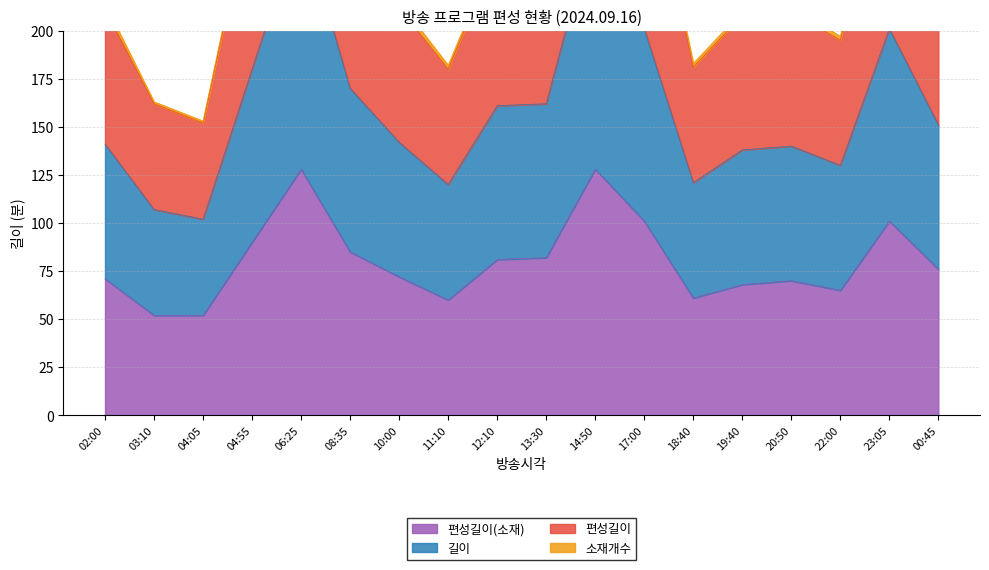

At how many categories does at least one series exceed 365?

2